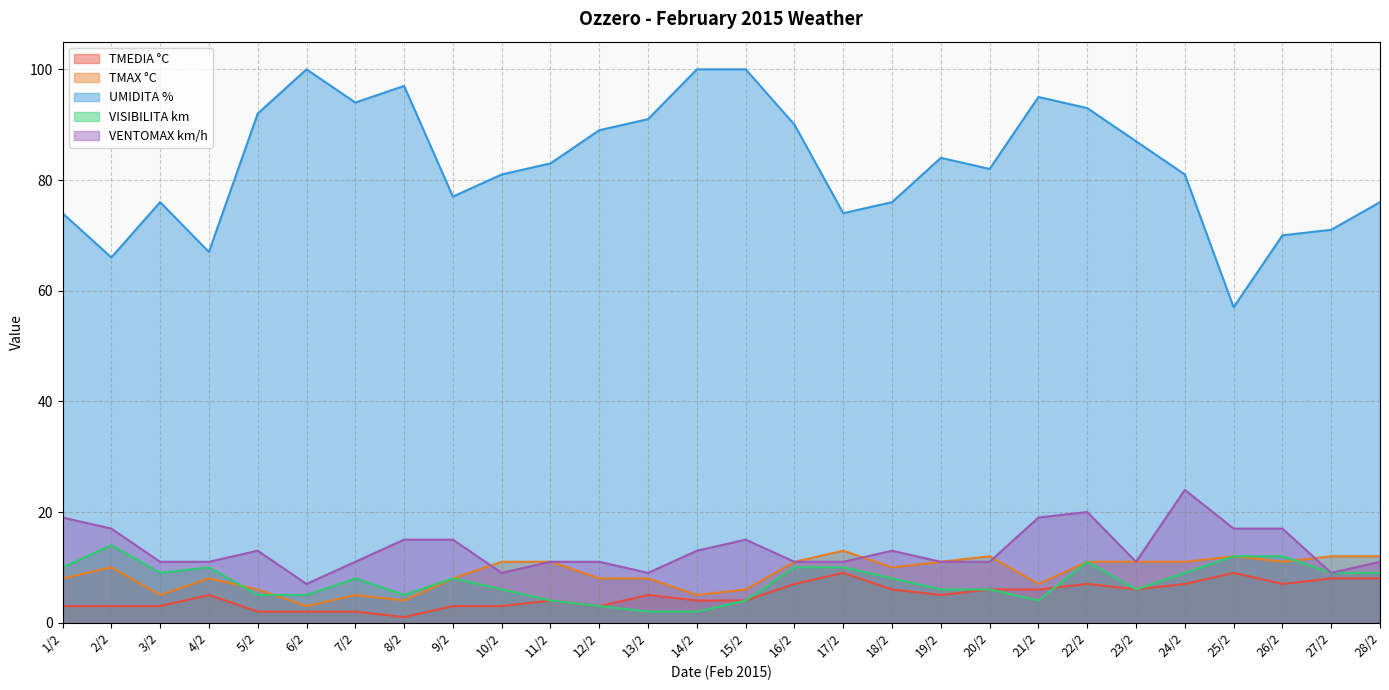

What is the sum of the UMIDITA % values at 28/2 and 6/2?

176